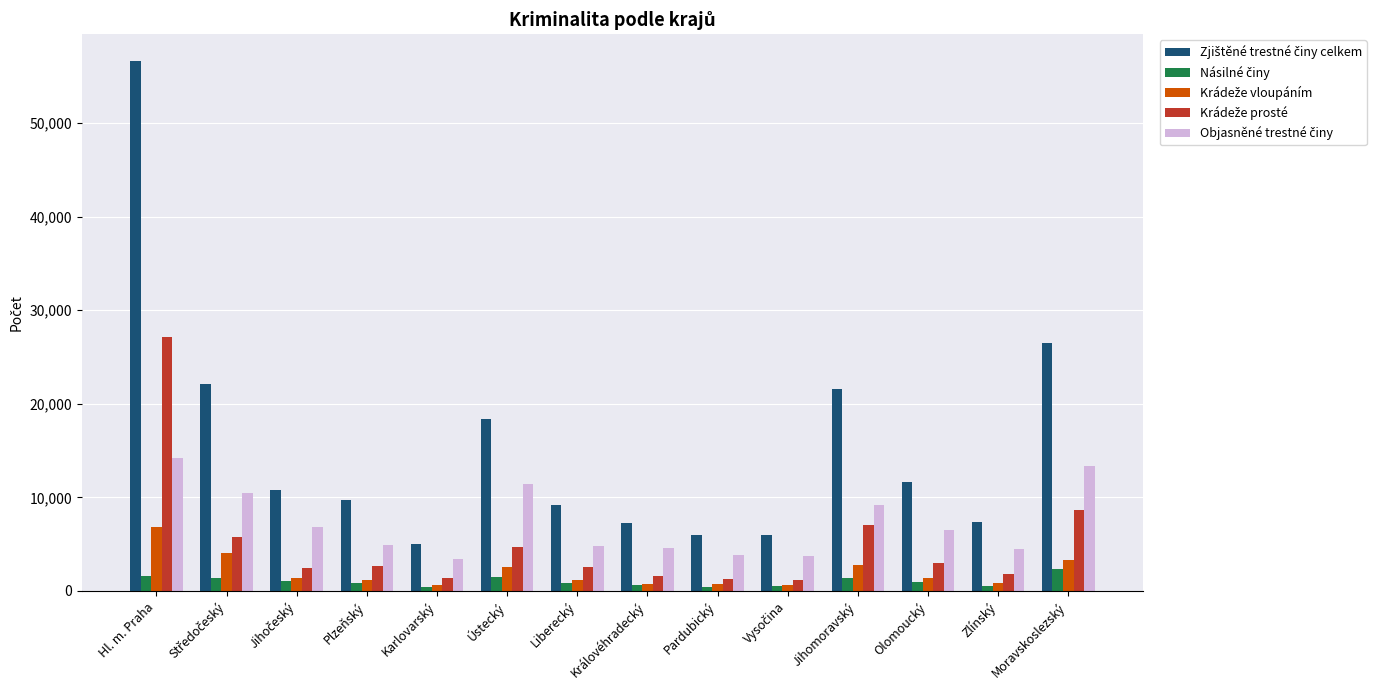

At which category is the sum across all series the highest?

Hl. m. Praha